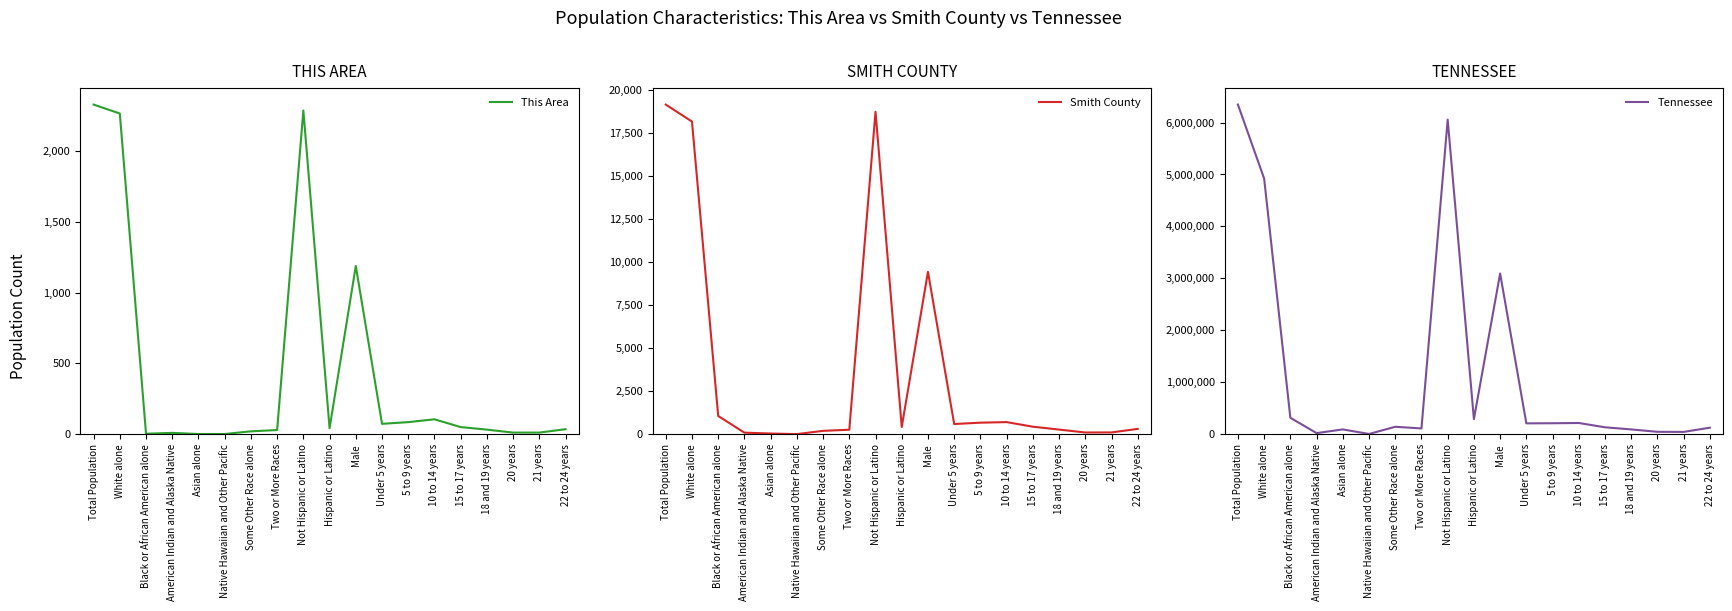

Between Total Population and Some Other Race alone, which is larger?

Total Population